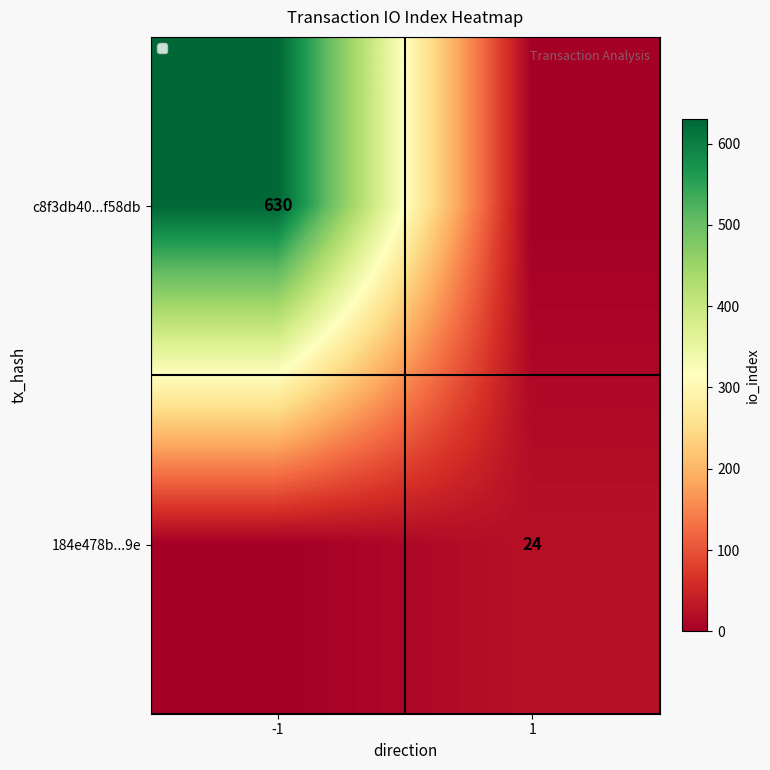

Rank the series by their maximum value, from lowest to highest.

184e478b...9e, c8f3db40...f58db